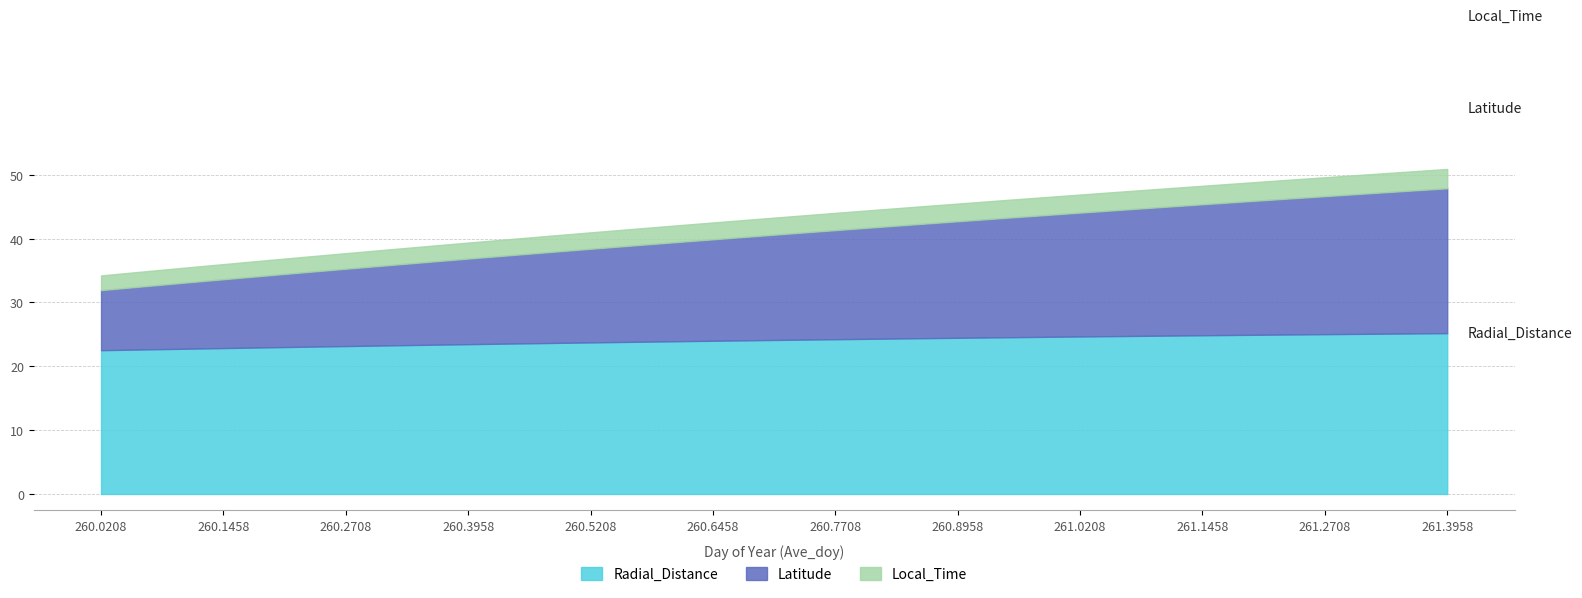

Reading left to right, list all the values displayed in this chart.

Radial_Distance: 260.0208=22.5	260.0625=22.6	260.1042=22.8	260.1458=22.9	260.1875=23.0	260.2292=23.1	260.2708=23.2	260.3125=23.3	260.3542=23.4	260.3958=23.5	260.4375=23.6	260.4792=23.7	260.5208=23.7	260.5625=23.8	260.6042=23.9	260.6458=24.0	260.6875=24.1	260.7292=24.2	260.7708=24.2	260.8125=24.3	260.8542=24.4	260.8958=24.5	260.9375=24.5	260.9792=24.6	261.0208=24.7	261.0625=24.7	261.1042=24.8	261.1458=24.9	261.1875=24.9	261.2292=25.0	261.2708=25.0	261.3125=25.1	261.3542=25.1	261.3958=25.2
Latitude: 260.0208=9.4	260.0625=9.9	260.1042=10.3	260.1458=10.8	260.1875=11.2	260.2292=11.7	260.2708=12.1	260.3125=12.5	260.3542=13.0	260.3958=13.4	260.4375=13.8	260.4792=14.2	260.5208=14.7	260.5625=15.1	260.6042=15.5	260.6458=15.9	260.6875=16.3	260.7292=16.7	260.7708=17.1	260.8125=17.5	260.8542=17.9	260.8958=18.3	260.9375=18.6	260.9792=19.0	261.0208=19.4	261.0625=19.8	261.1042=20.1	261.1458=20.5	261.1875=20.9	261.2292=21.3	261.2708=21.6	261.3125=22.0	261.3542=22.3	261.3958=22.7
Local_Time: 260.0208=2.3	260.0625=2.3	260.1042=2.4	260.1458=2.4	260.1875=2.4	260.2292=2.4	260.2708=2.4	260.3125=2.5	260.3542=2.5	260.3958=2.5	260.4375=2.5	260.4792=2.6	260.5208=2.6	260.5625=2.6	260.6042=2.6	260.6458=2.6	260.6875=2.7	260.7292=2.7	260.7708=2.7	260.8125=2.7	260.8542=2.8	260.8958=2.8	260.9375=2.8	260.9792=2.8	261.0208=2.8	261.0625=2.9	261.1042=2.9	261.1458=2.9	261.1875=2.9	261.2292=2.9	261.2708=3.0	261.3125=3.0	261.3542=3.0	261.3958=3.0